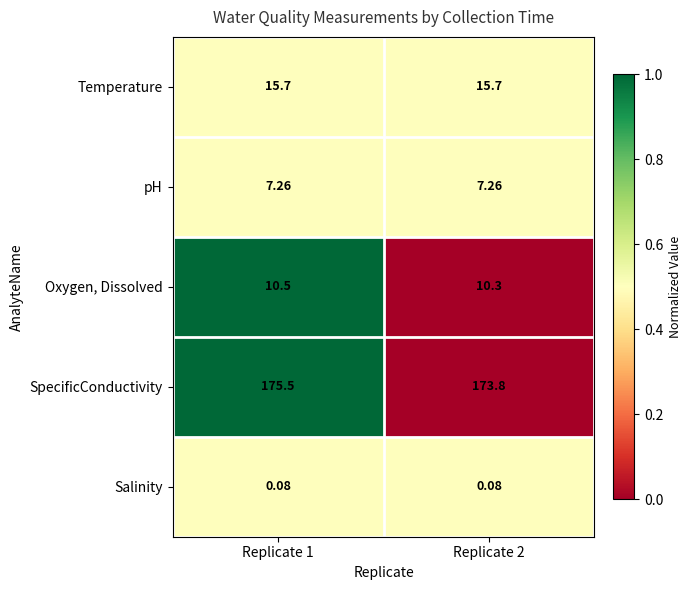

Between Replicate 1 and Replicate 2, which series saw the biggest shift?

SpecificConductivity